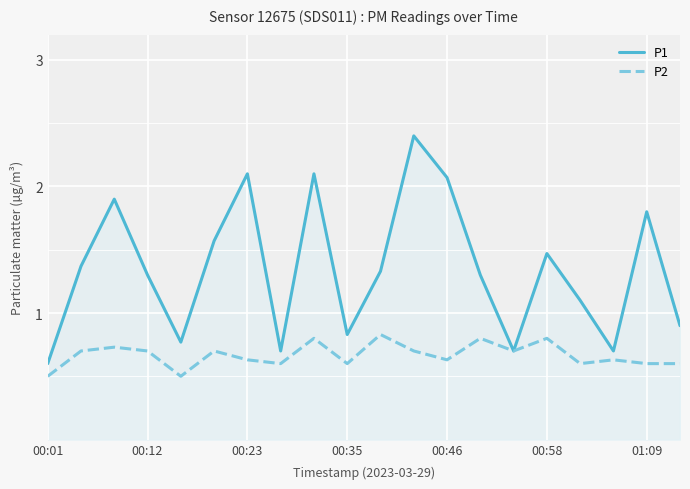

At which category does the chart reach its minimum across all series?

00:01